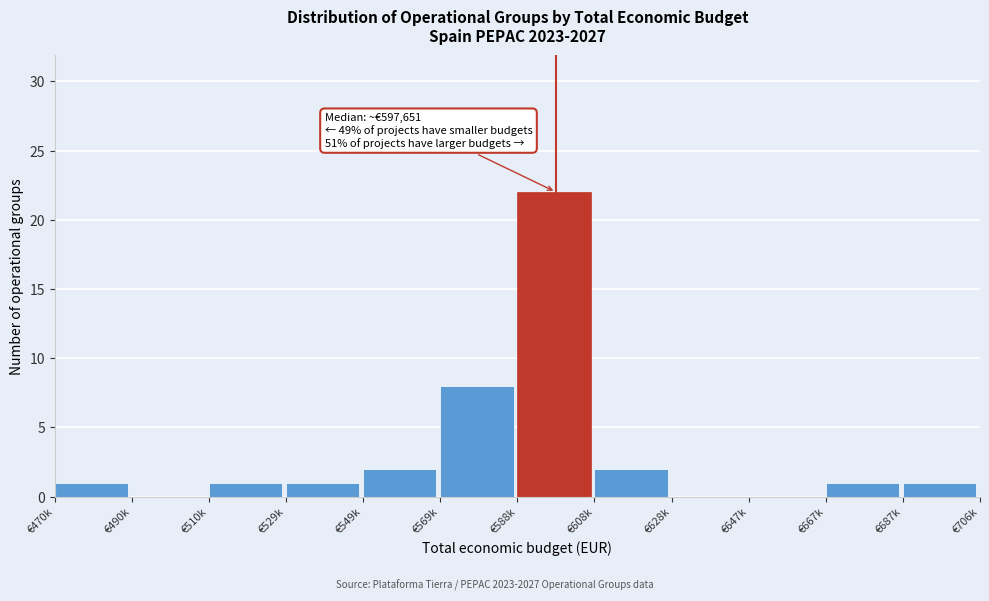

Reading left to right, what are all the values shown in this chart?

€470k=1	€490k=0	€510k=1	€529k=1	€549k=2	€569k=8	€588k=22	€608k=2	€628k=0	€647k=0	€667k=1	€687k=1